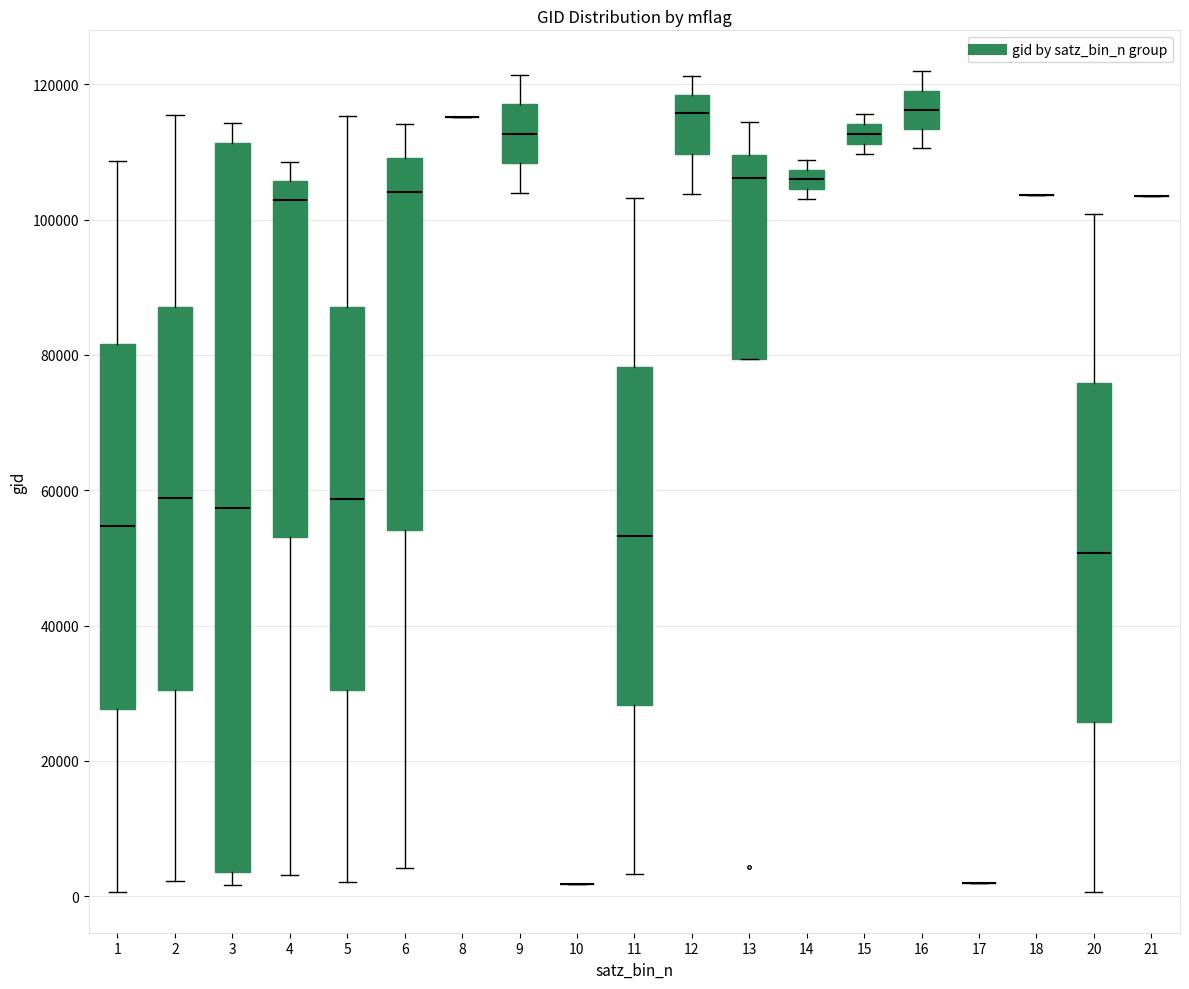

Which box is the tallest, from its lower edge to its upper edge?

3